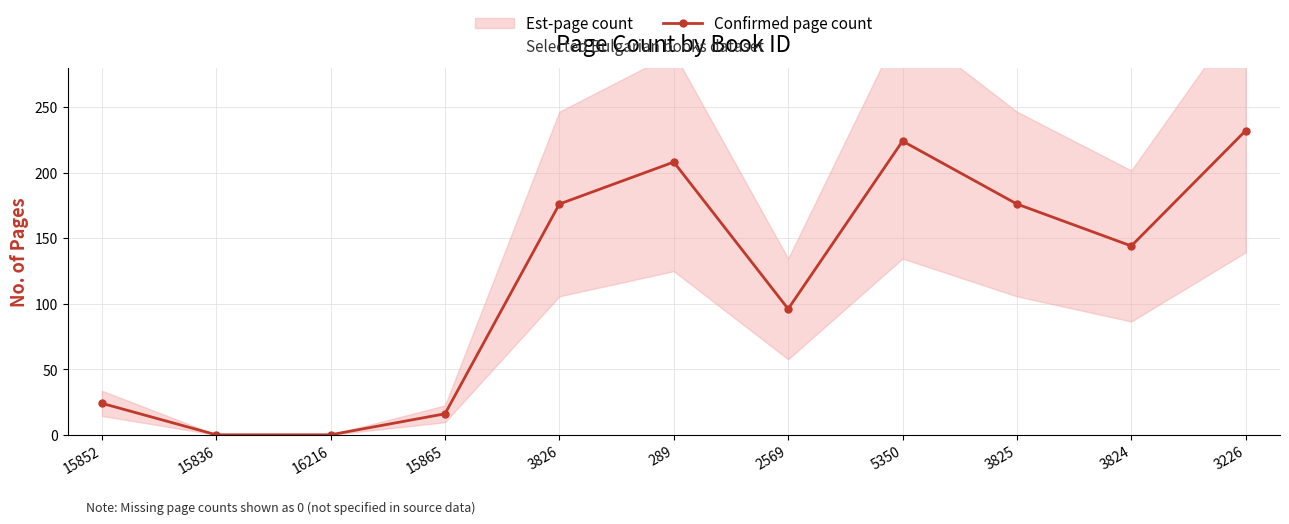

Reading left to right, list all the values displayed in this chart.

15852=24	15836=0	16216=0	15865=16	3826=176	289=208	2569=96	5350=224	3825=176	3824=144	3226=232